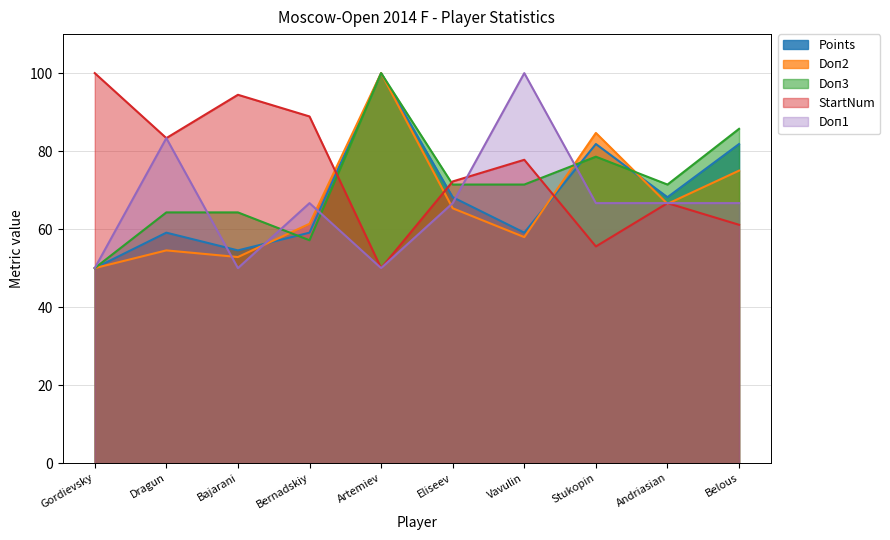

What are all the series names shown in the legend?

Points, Doп2, Doп3, StartNum, Doп1